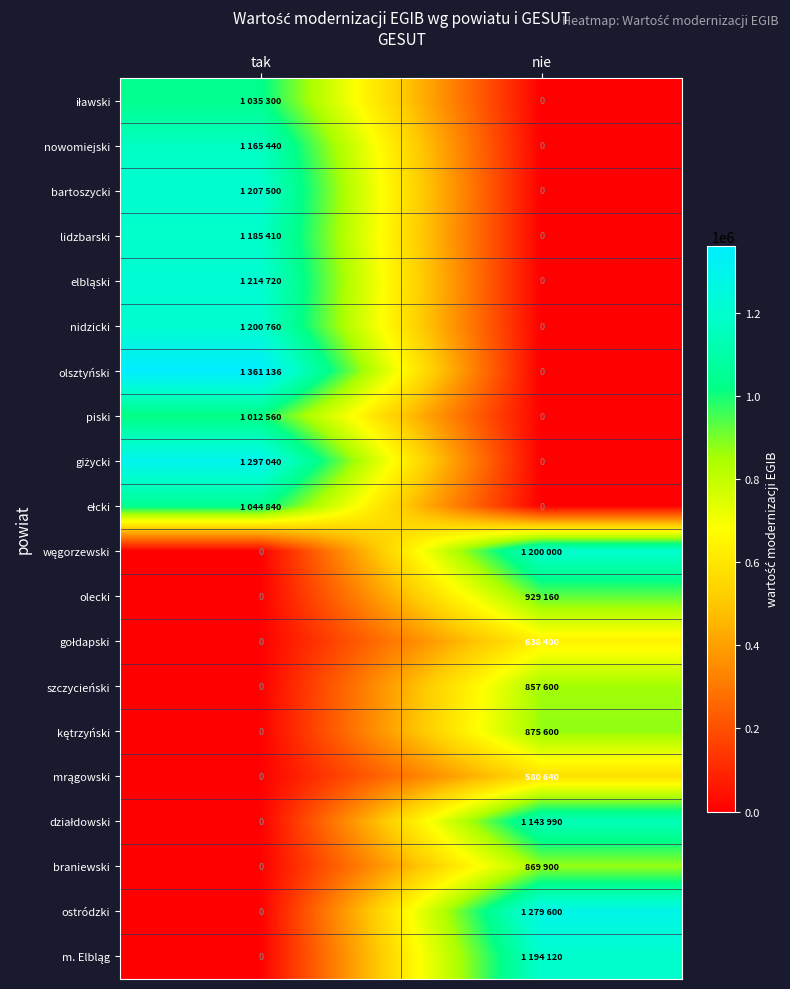

Count the number of data series in this chart.

20